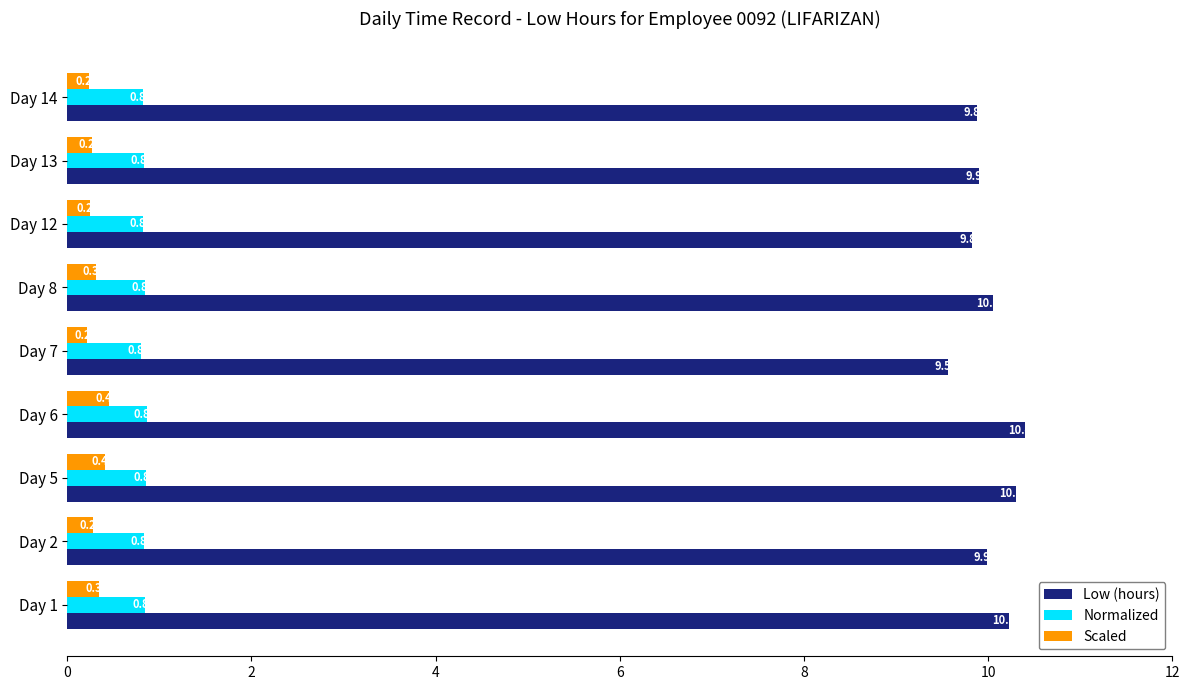

What is the average value of the Normalized series?

0.8